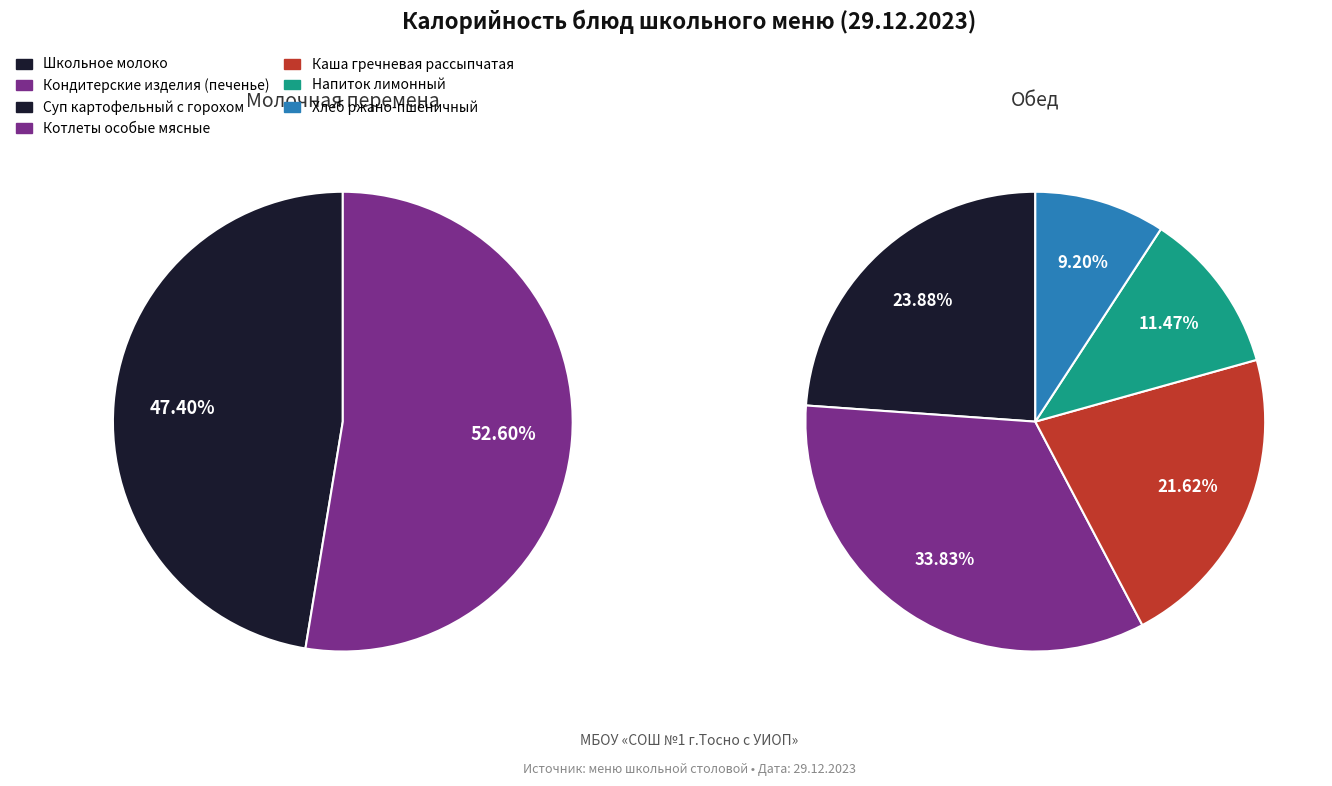

Do Школьное молоко and Котлеты особые мясные с соусом молочным together represent more than half of the pie?

No